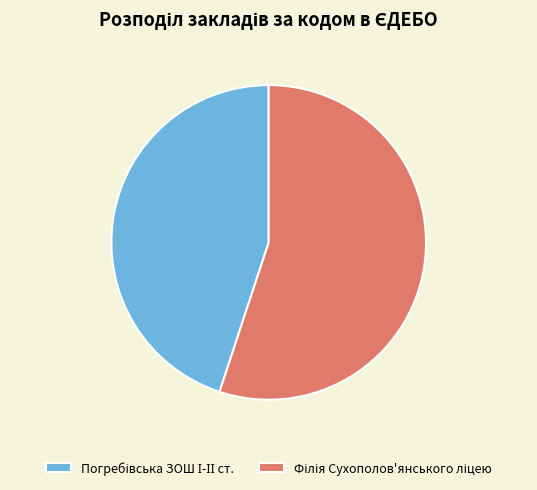

Is there a majority slice in this chart?

Yes